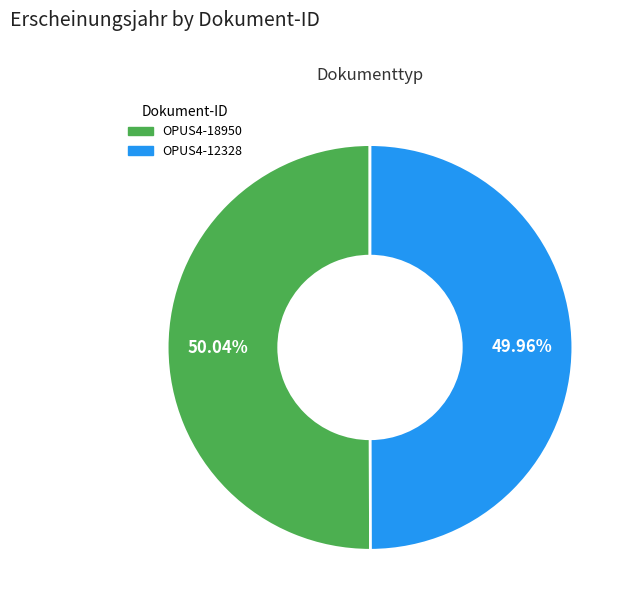

Is it true that OPUS4-18950 is 50% of the pie?

True